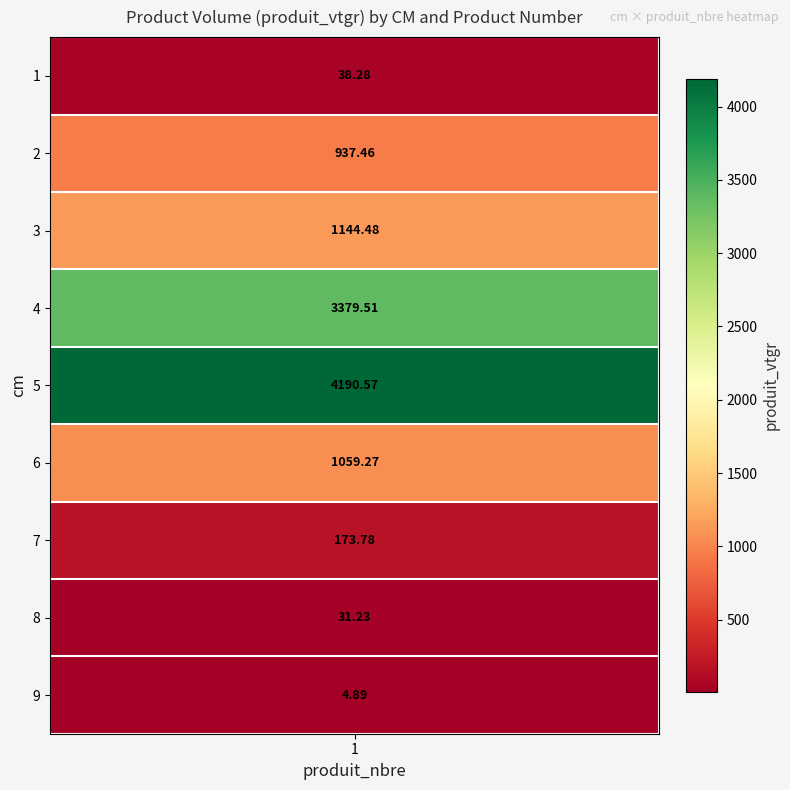

What is the average value?

1217.7